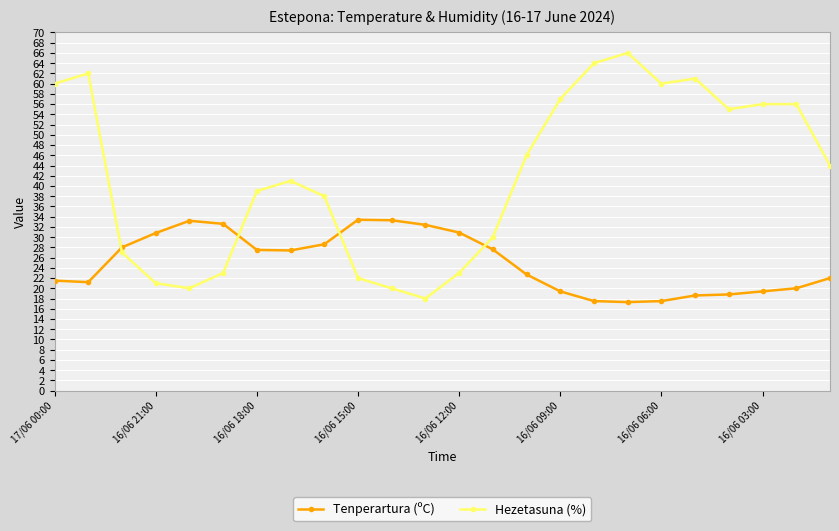

Which series has the largest range (max minus min)?

Hezetasuna (%)